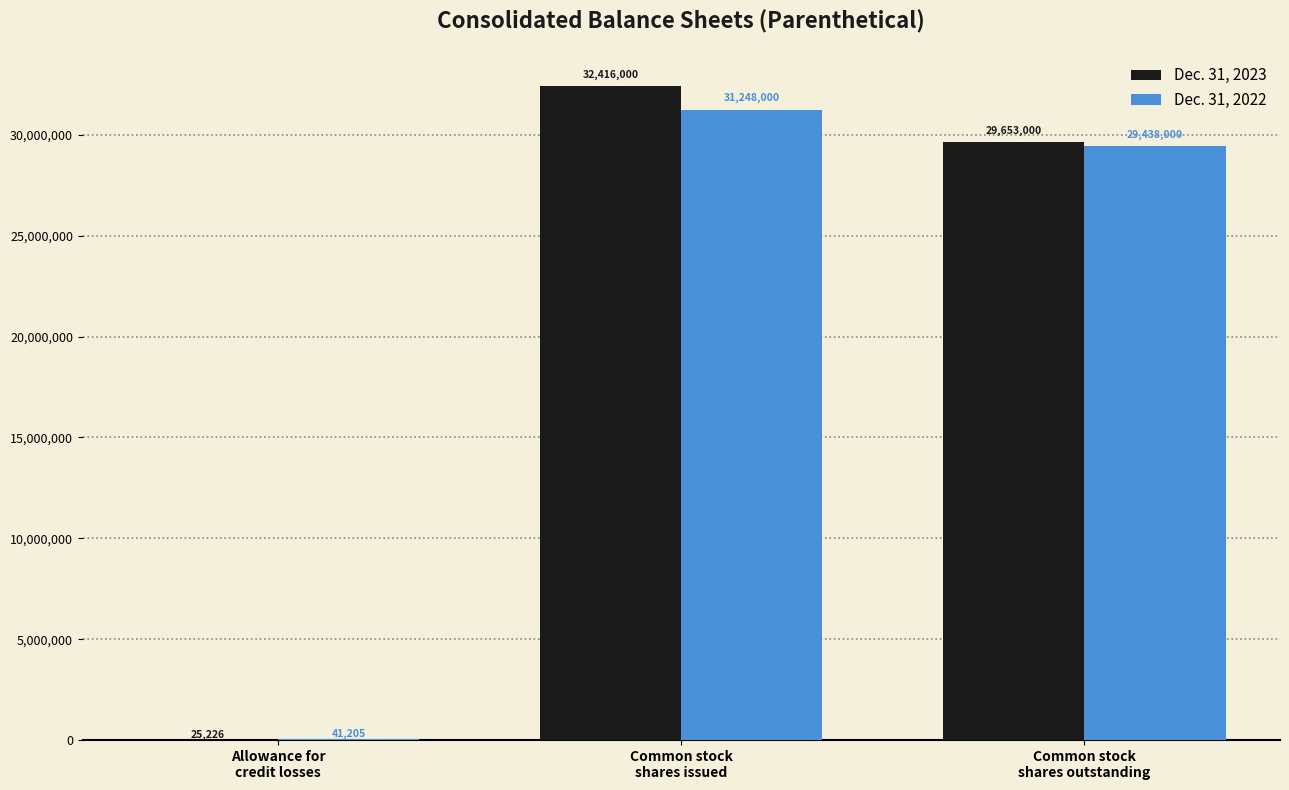

What is the greatest value displayed?

32416000